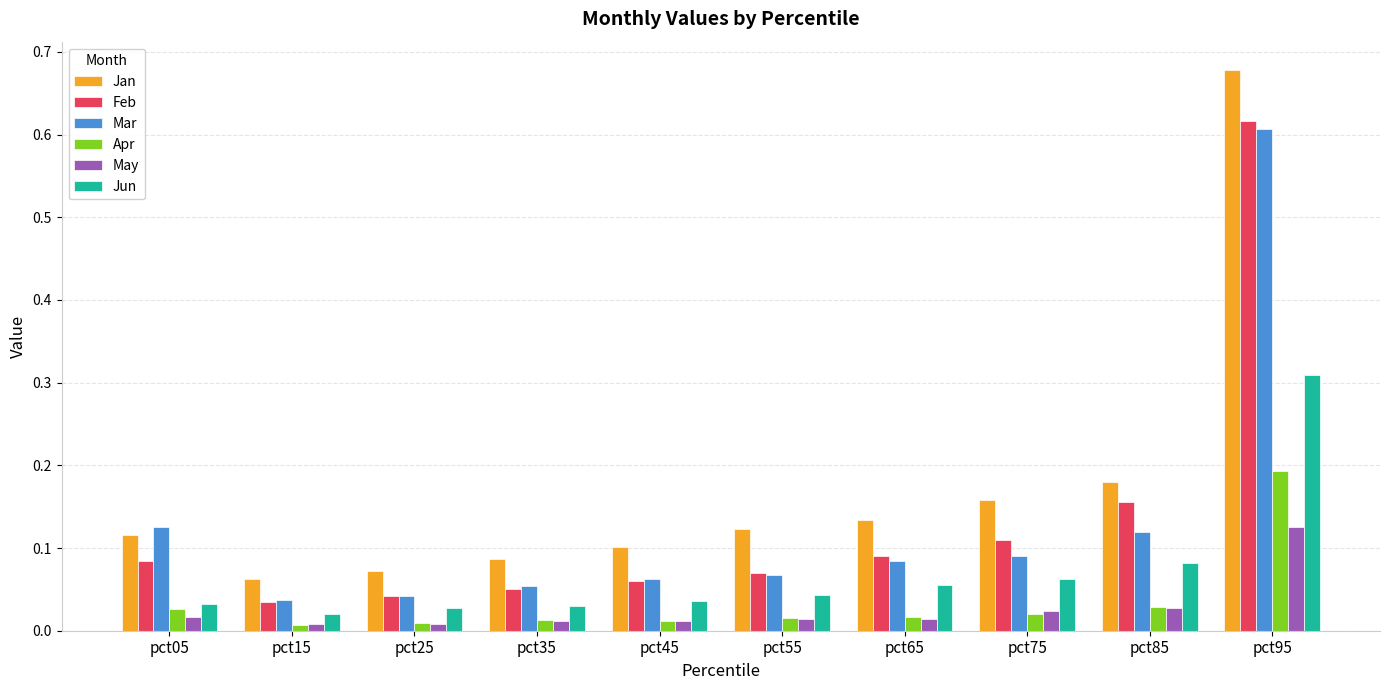

Which label corresponds to the largest value in the chart?

pct95